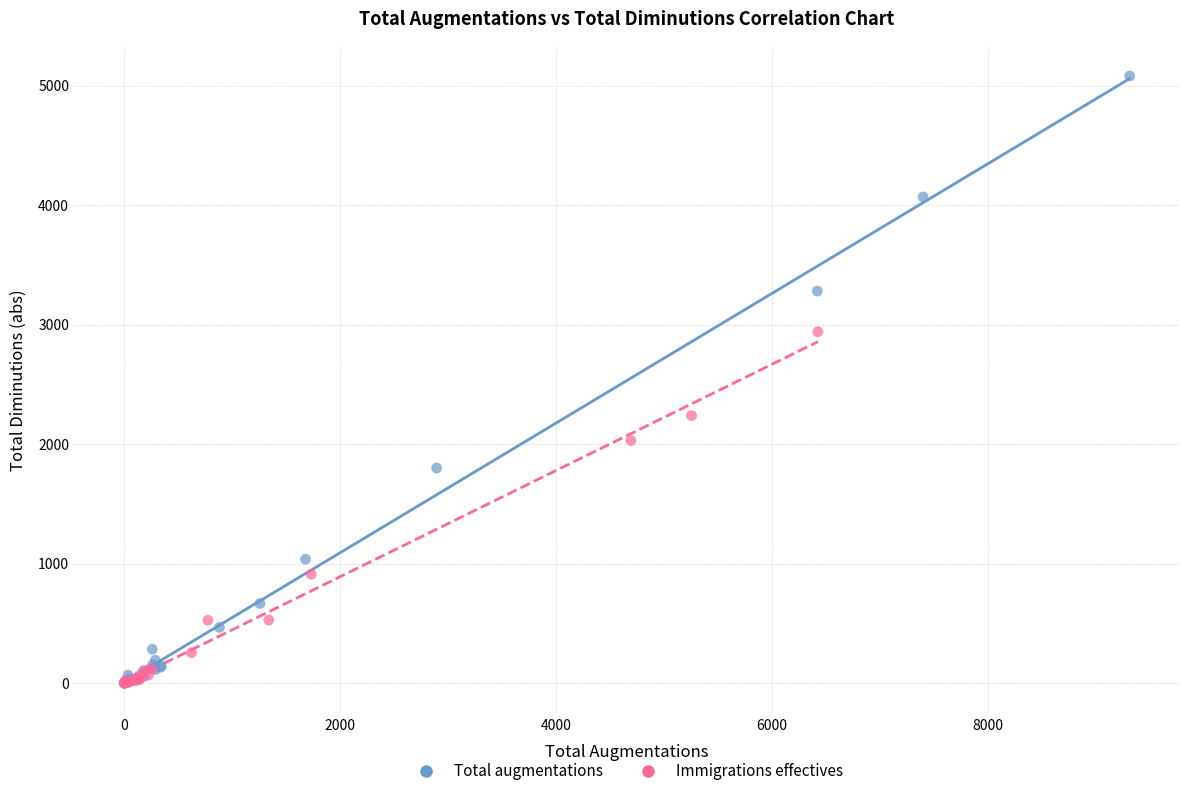

Which series has the largest Y range (max minus min)?

Total augmentations